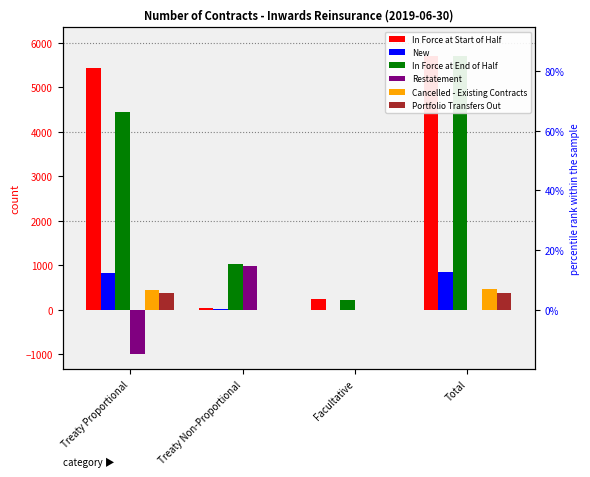

How many values in the In Force at Start of Half series are below 5445?

2